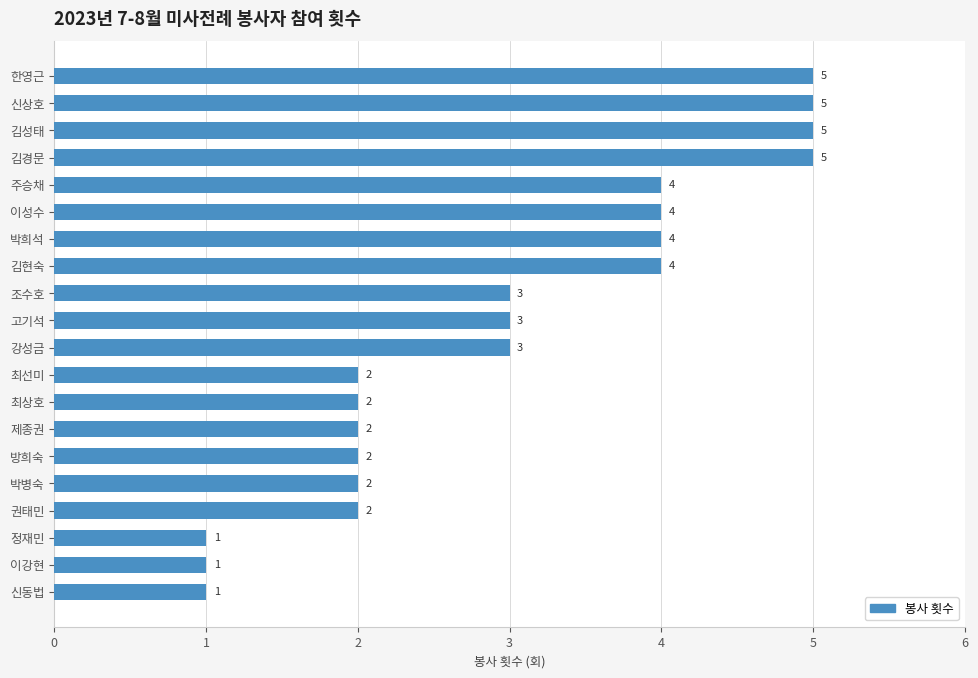

What is the value of the 7th bar from the top?

4